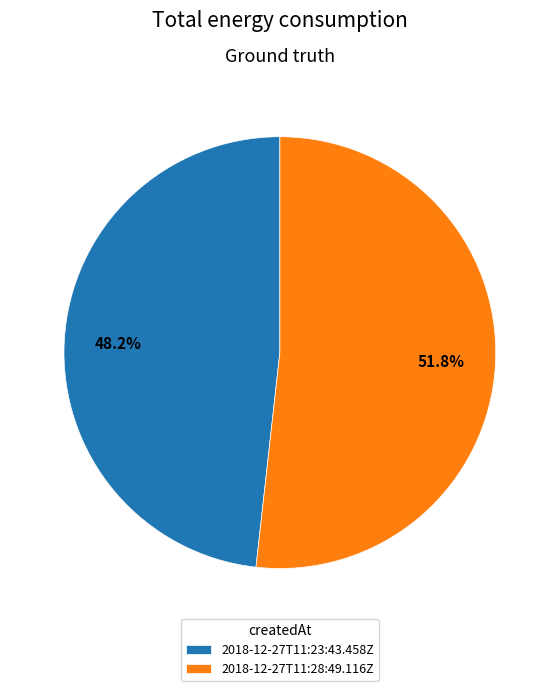

Rank the categories by value from lowest to highest.

2018-12-27T11:23:43.458Z, 2018-12-27T11:28:49.116Z